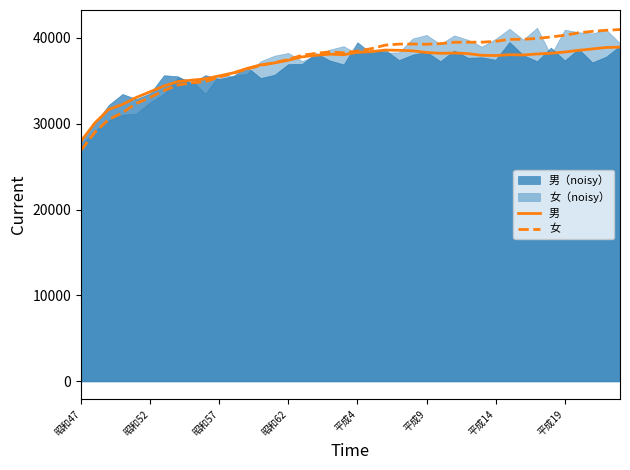

What is the approximate value of 男 at 平成14?

37930